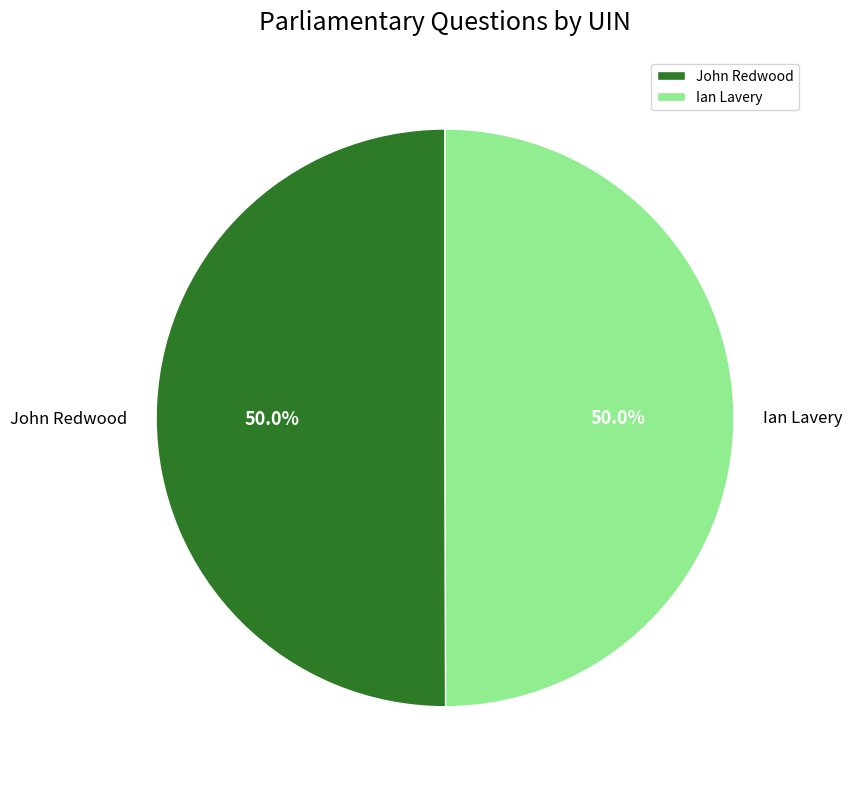

What is the ratio of the value at Ian Lavery to the value at John Redwood?

1.0